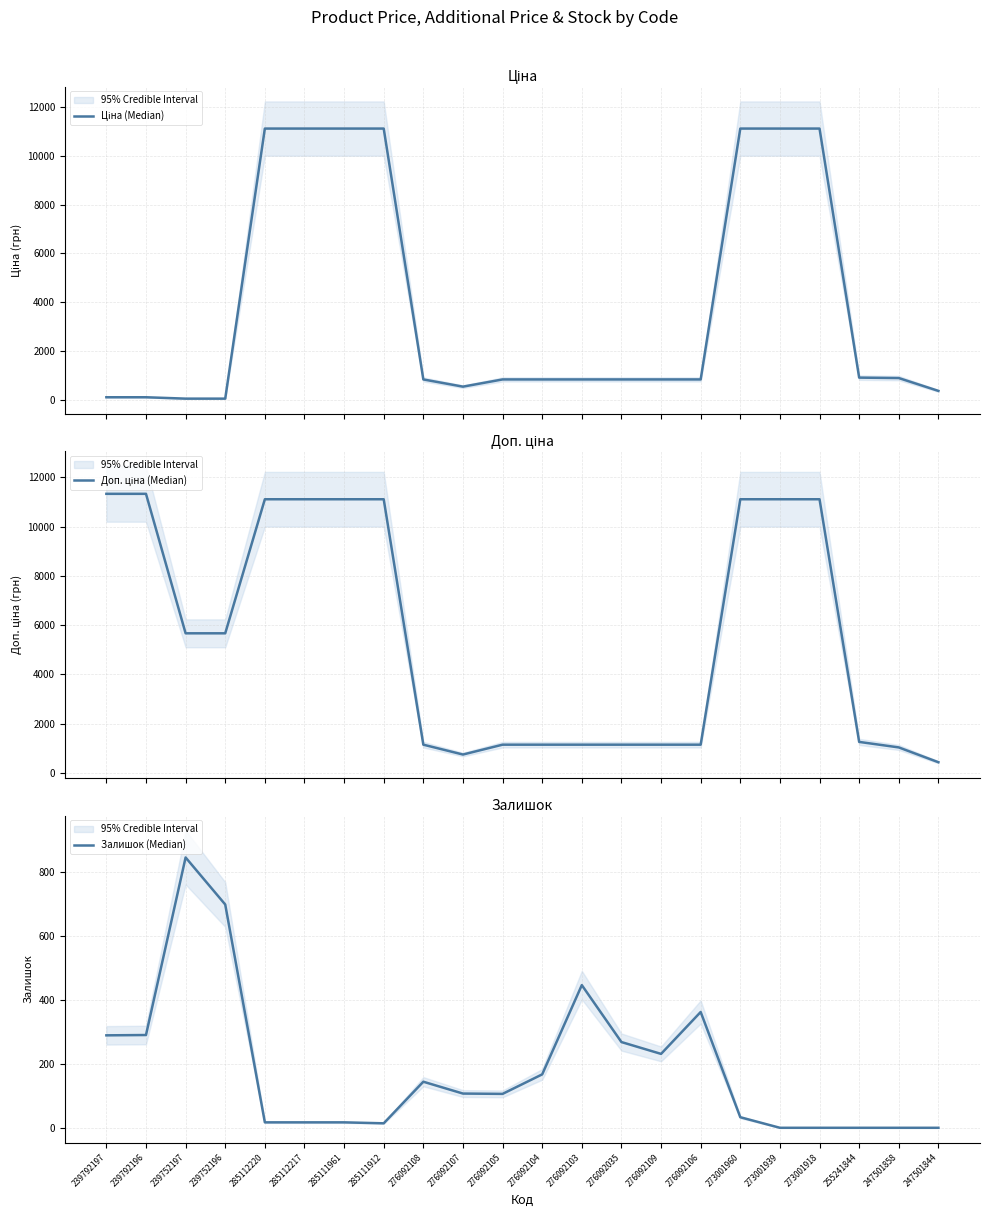

Reading left to right, transcribe all the data shown in this chart.

Ціна (Median): 113.3	113.3	56.7	56.7	11113.6	11113.6	11113.6	11113.6	842.8	547.8	842.8	842.8	842.8	842.8	842.8	842.8	11113.6	11113.6	11113.6	917.2	899.5	373.9
Доп. ціна (Median): 11334.0	11334.0	5667.0	5667.0	11113.6	11113.6	11113.6	11113.6	1142.1	742.0	1142.1	1142.1	1142.1	1142.1	1142.1	1142.1	11113.6	11113.6	11113.6	1254.8	1030.8	429.0
Залишок (Median): 289.0	290.0	845.0	698.0	17.0	17.0	17.0	14.0	144.0	107.0	106.0	167.0	446.0	268.0	231.0	362.0	33.0	0.0	0.0	0.0	0.0	0.0